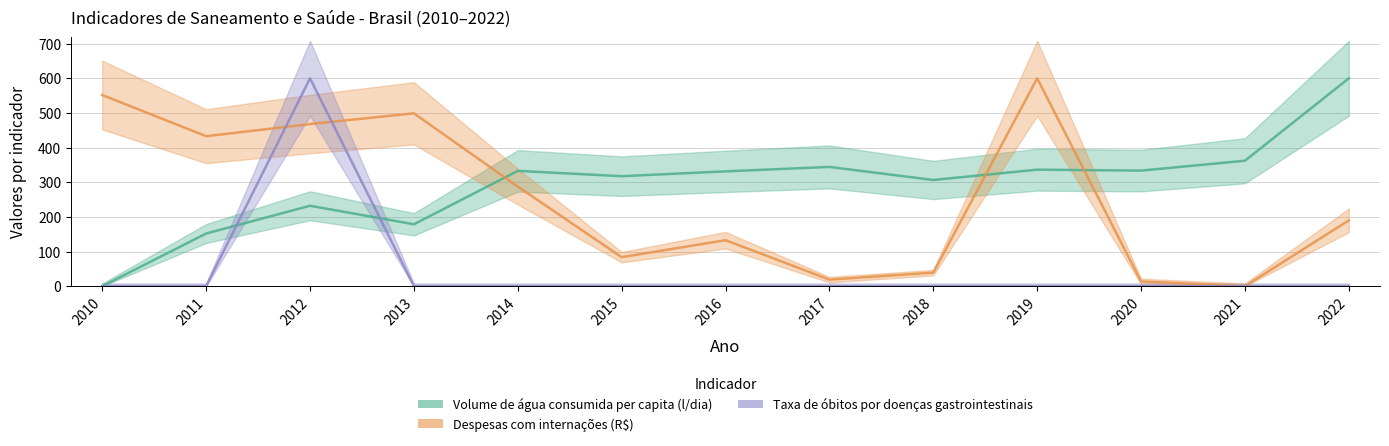

At which label does Volume de água consumida per capita (l/dia) first exceed 331?

2014